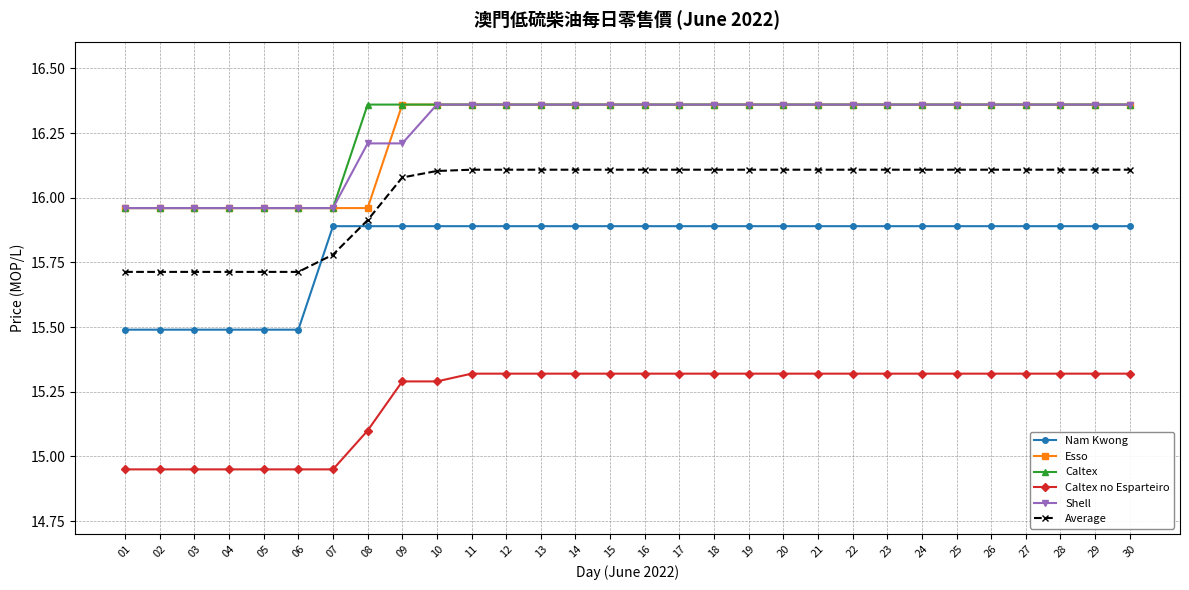

True or false: Esso and Average intersect in this chart.

False